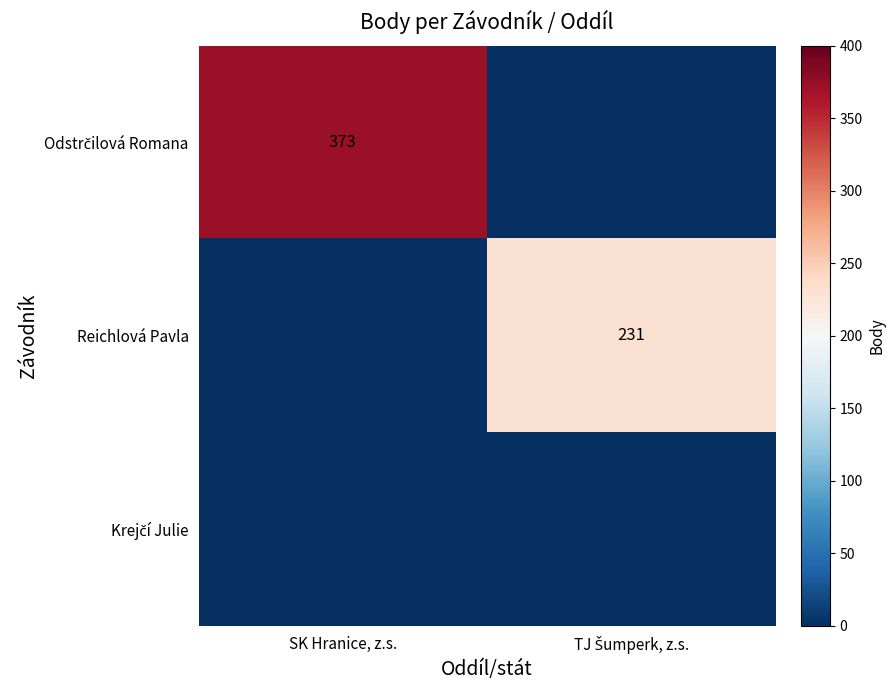

What is the spread (max minus min) of values at SK Hranice, z.s.?

373